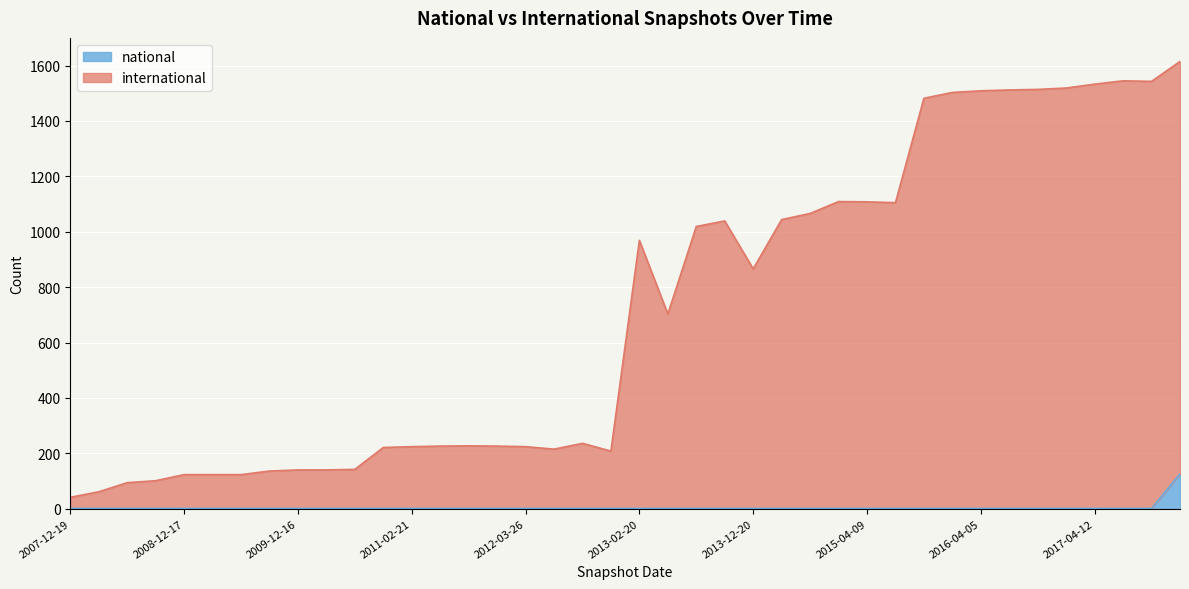

How many lines are shown in the chart?

2